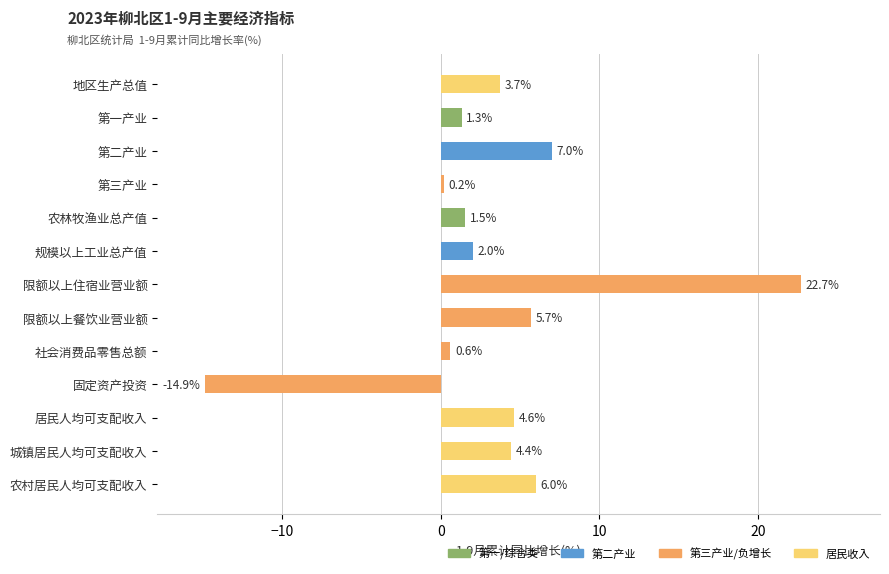

What value does the data have at 城镇居民人均可支配收入?

4.4